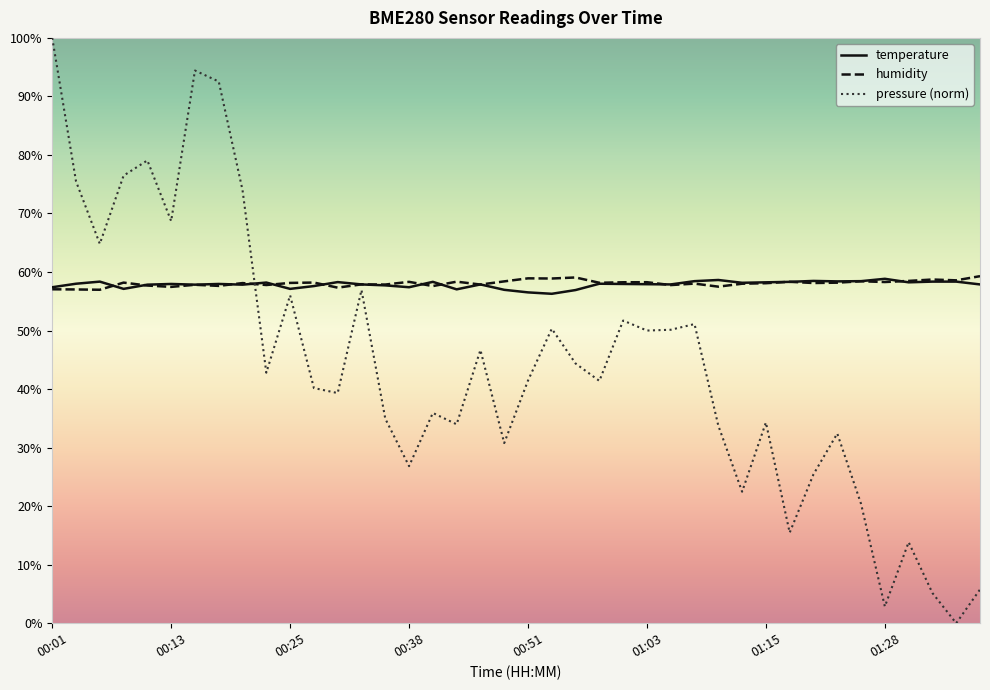

Which series has the widest spread of values?

pressure (norm)